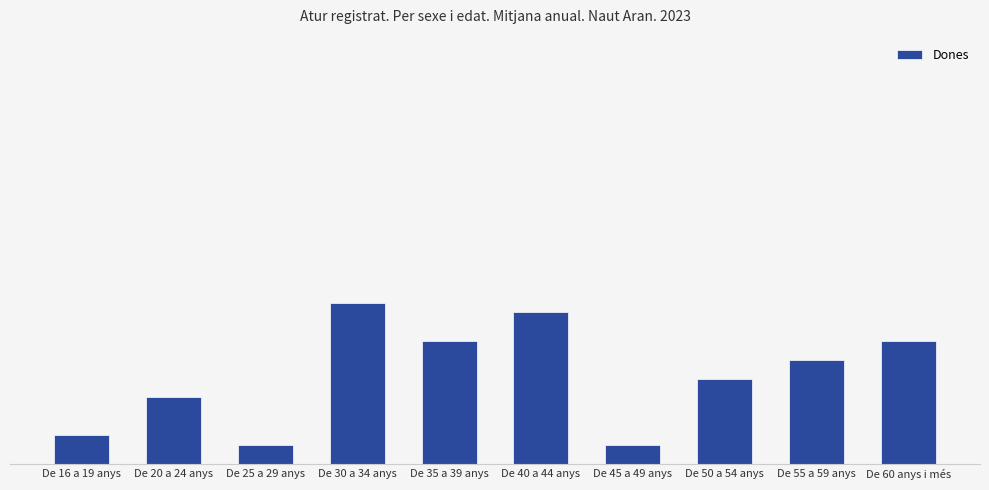

Reading left to right, list all the values displayed in this chart.

De 16 a 19 anys=0.3	De 20 a 24 anys=0.7	De 25 a 29 anys=0.2	De 30 a 34 anys=1.7	De 35 a 39 anys=1.3	De 40 a 44 anys=1.6	De 45 a 49 anys=0.2	De 50 a 54 anys=0.9	De 55 a 59 anys=1.1	De 60 anys i més=1.3